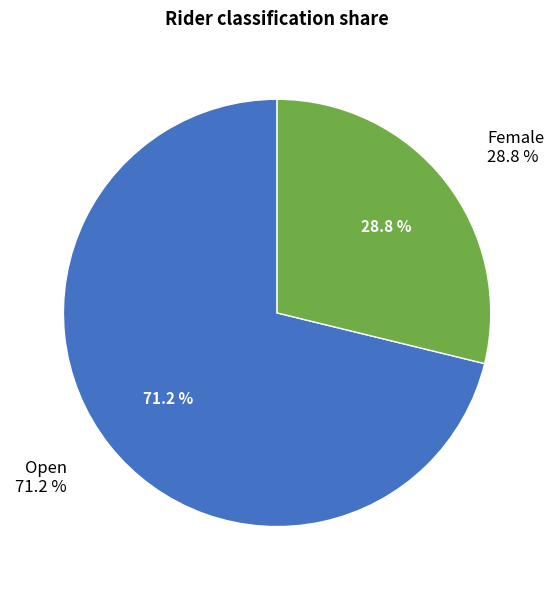

Which slice is the smallest?

Female